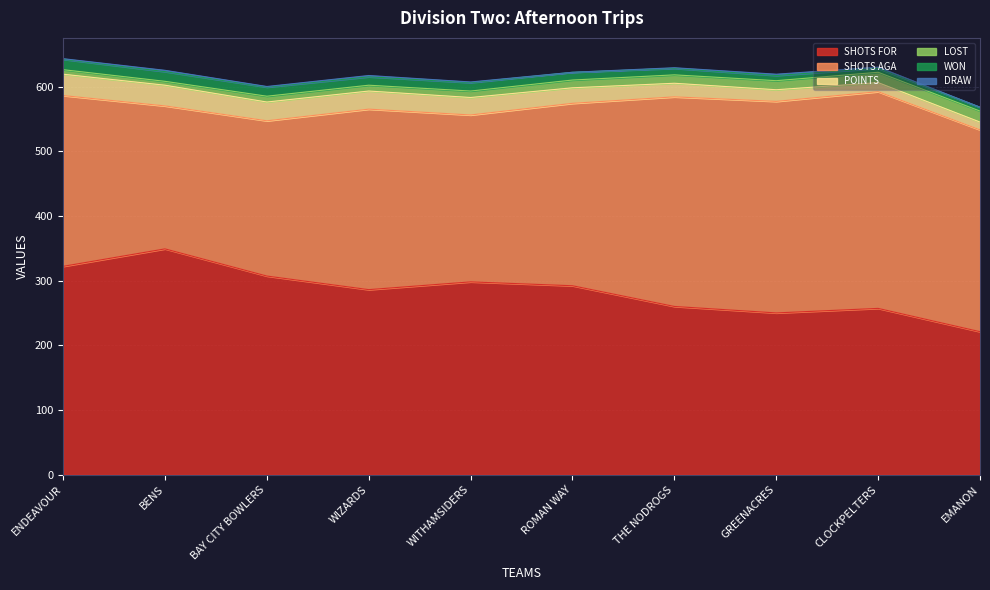

Does the chart display data point markers on the line(s)?

No